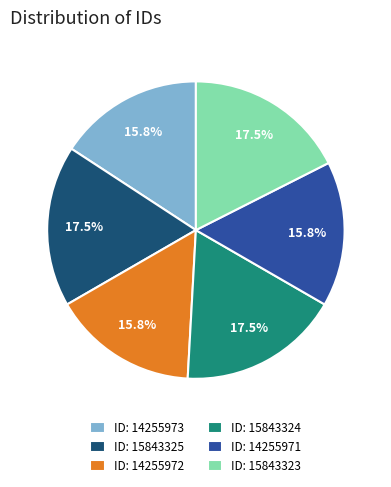

Between ID: 14255973 and ID: 15843323, which is larger?

ID: 15843323